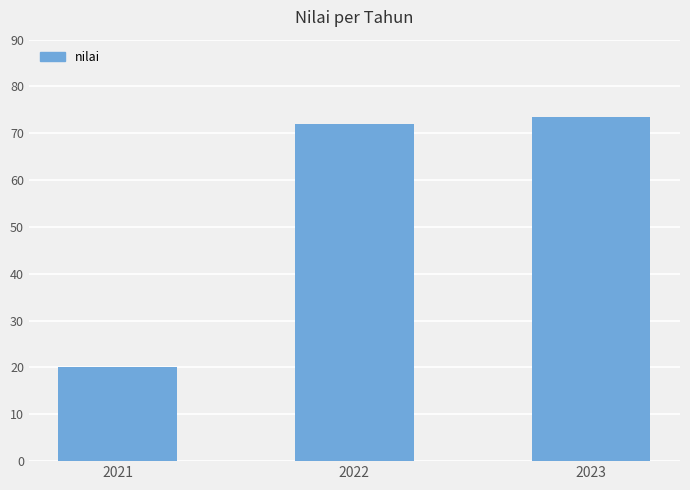

Reading left to right, what are all the values shown in this chart?

20.0	72.1	73.5